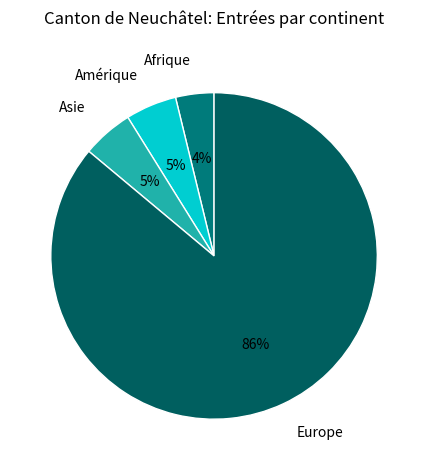

Approximately how many times larger is the value at Asie compared to Amérique?

1.0